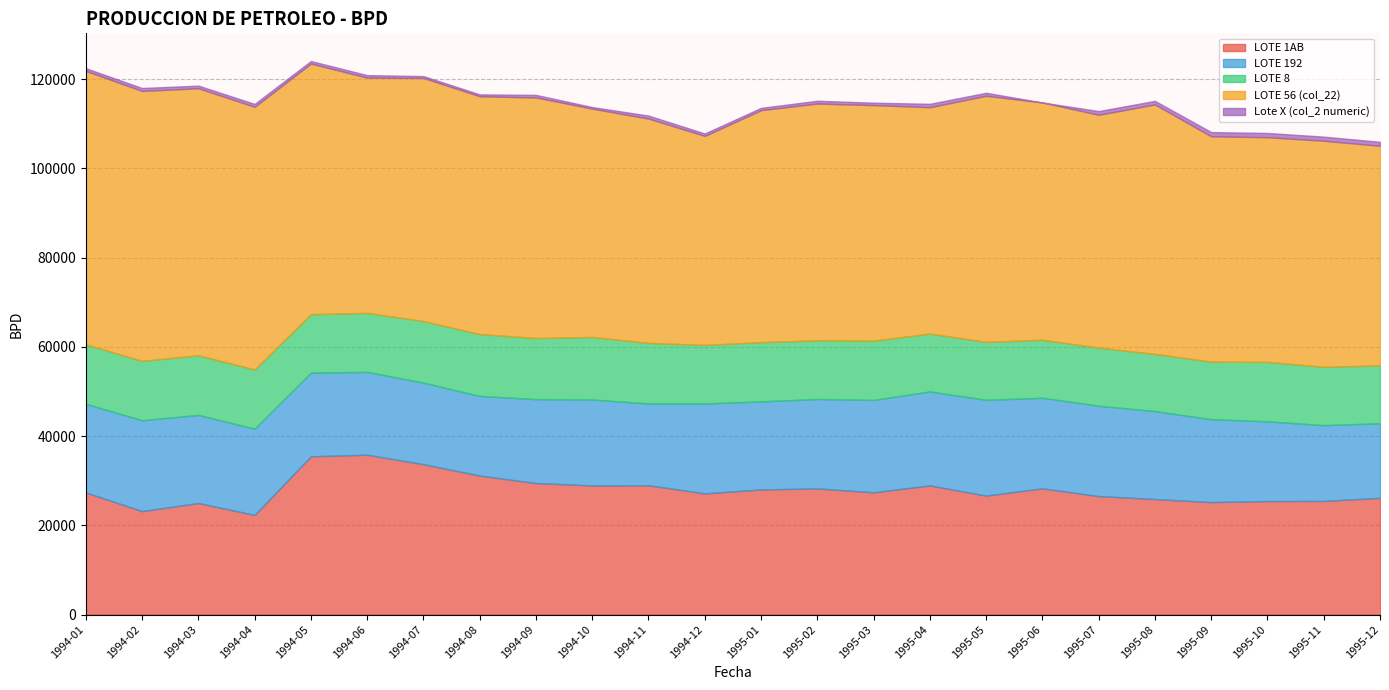

What is the difference between the LOTE 8 values at 1995-08 and 1994-05?

282.4